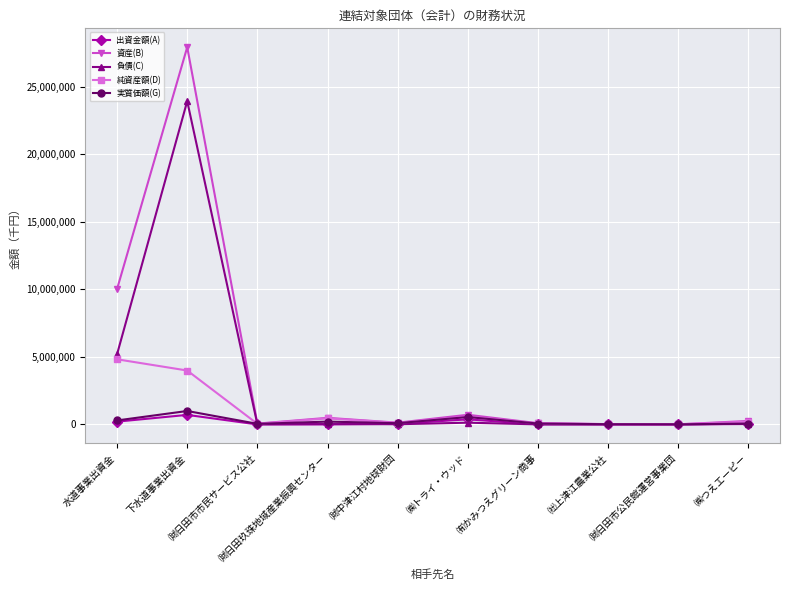

What is the maximum value for 純資産額(D)?

4827770